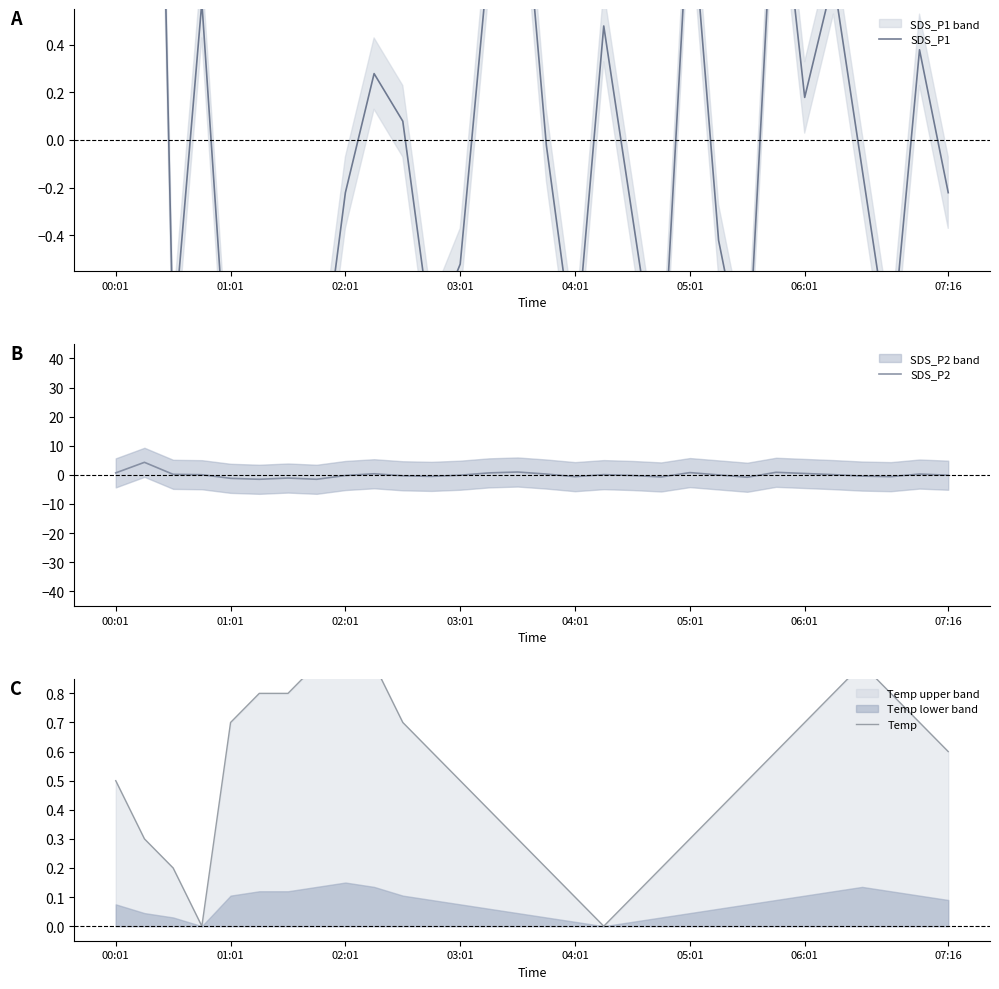

List the series in order of their peak value, highest first.

SDS_P1, SDS_P2, Temp